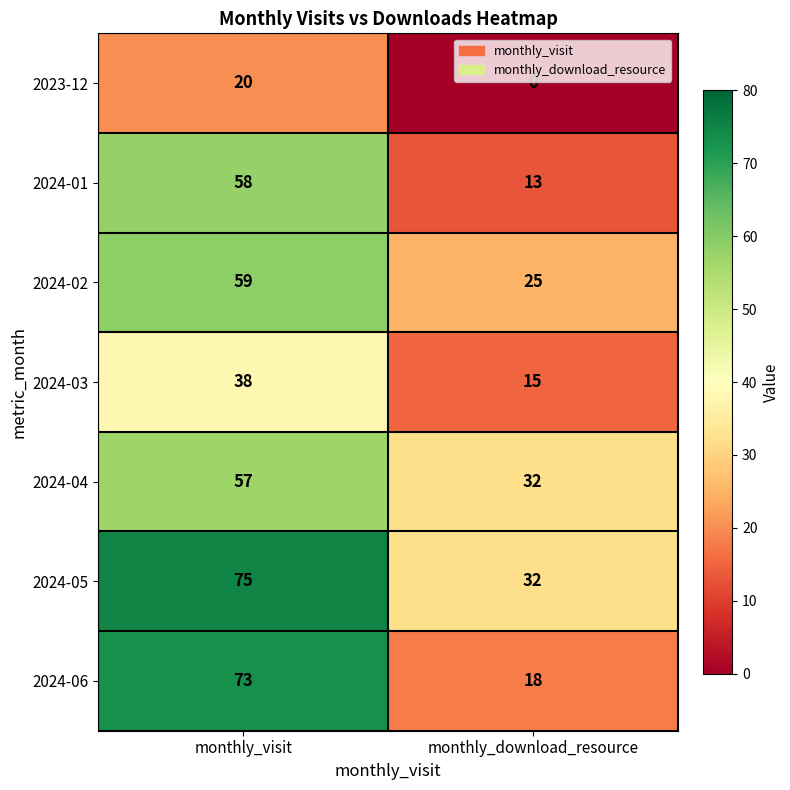

Which series has the widest spread of values?

2024-06